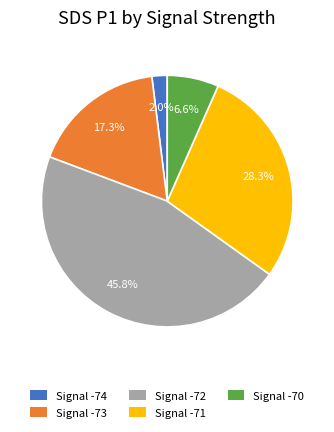

What is the largest slice in the pie chart?

Signal -72